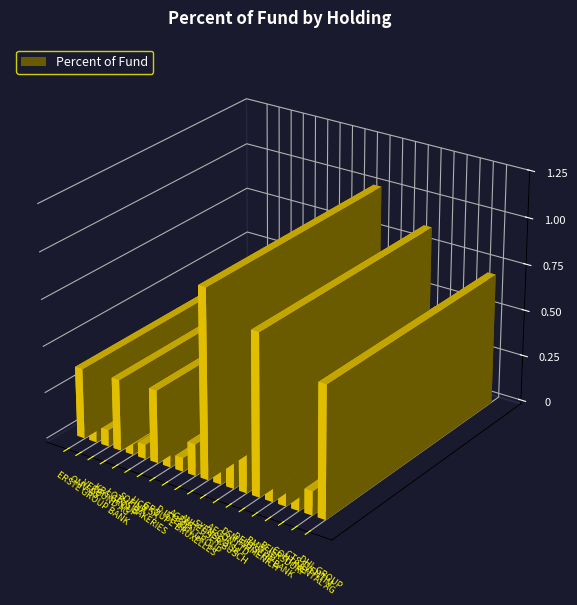

What is the label of the 12th bar from the left?

SYENSQO SA